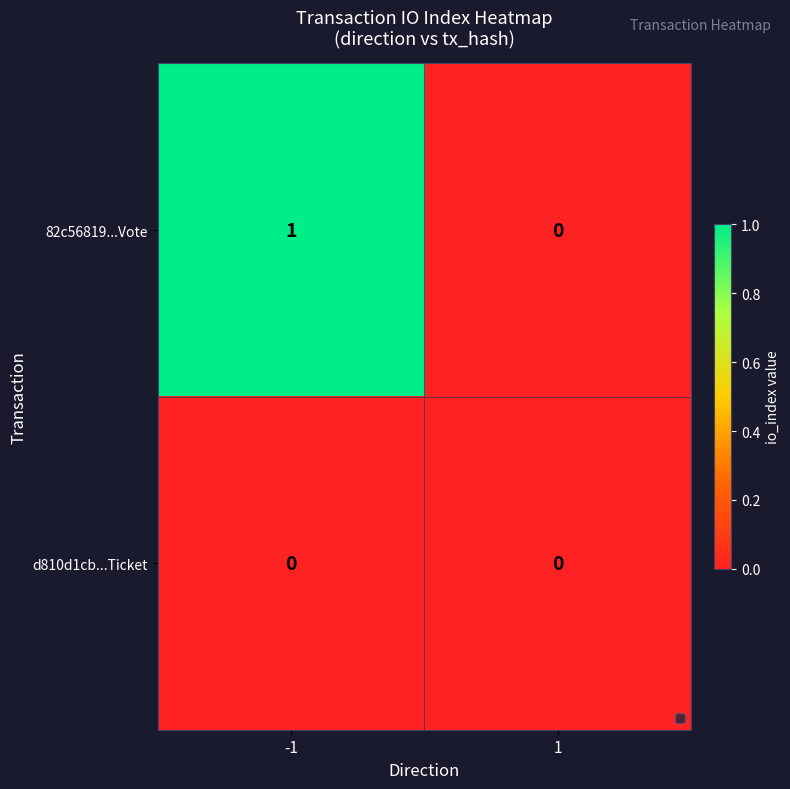

Reading left to right, what are all the values shown in this chart?

82c56819...Vote: 1	0
d810d1cb...Ticket: 0	0